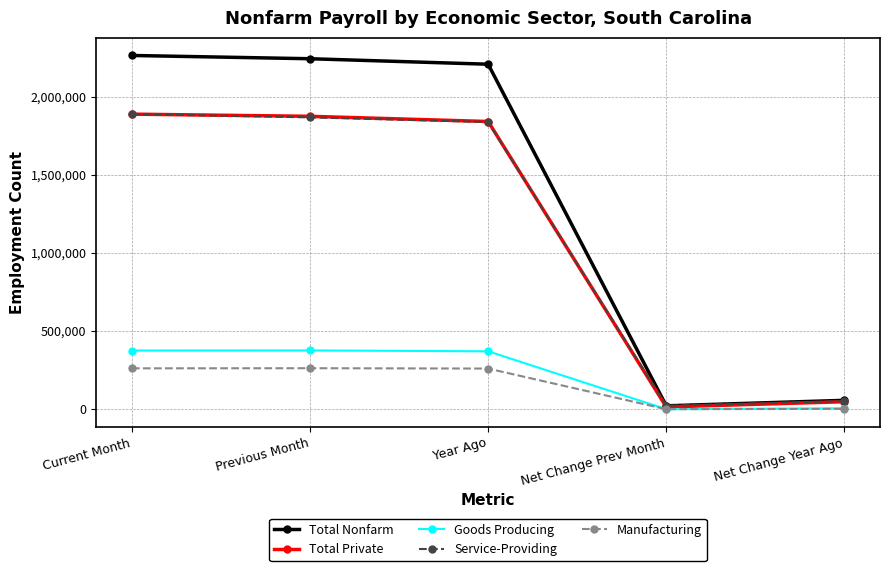

What is the total value across all series at Previous Month?

6621200